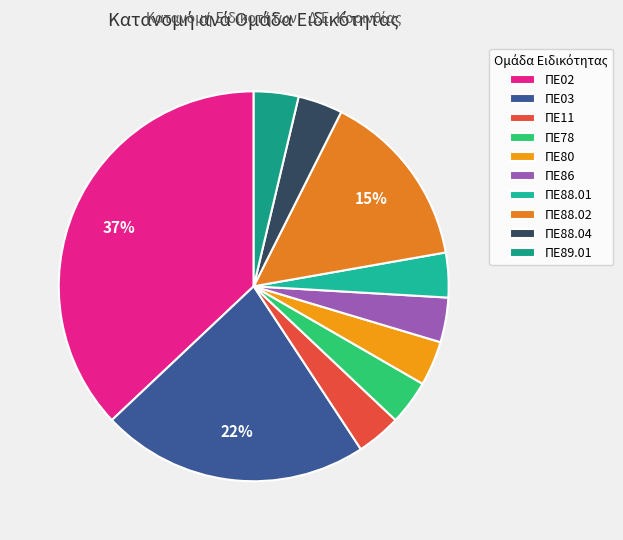

Does any single category account for the majority?

No